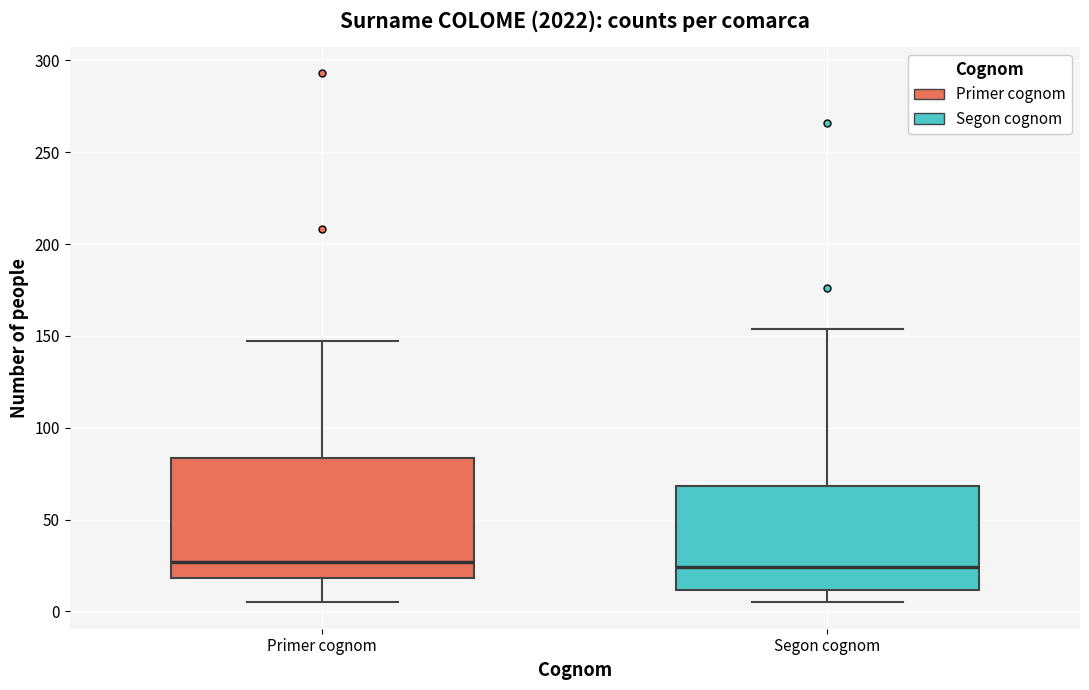

Where is the lower edge of the box for Segon cognom on the y-axis? The values are not printed on the chart, so give them approximately, as read against the axis.

10